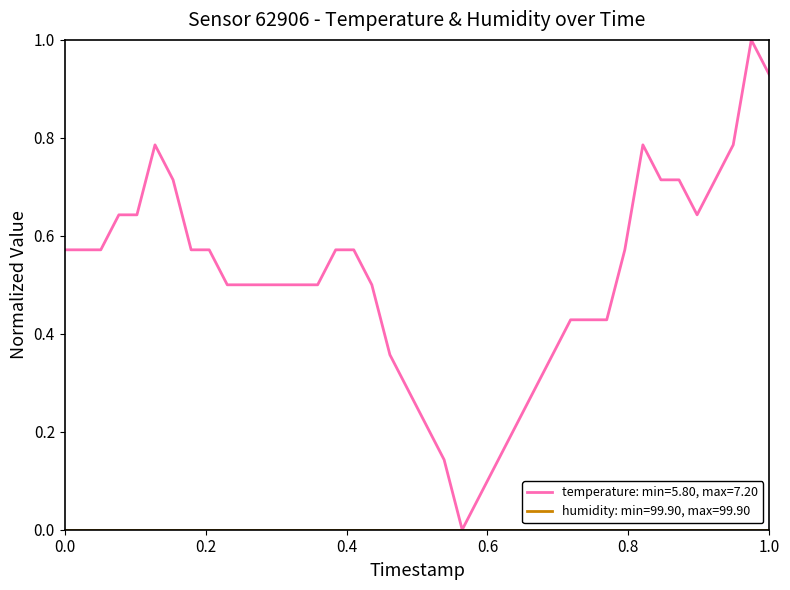

What is the maximum value shown in the chart?

1.0